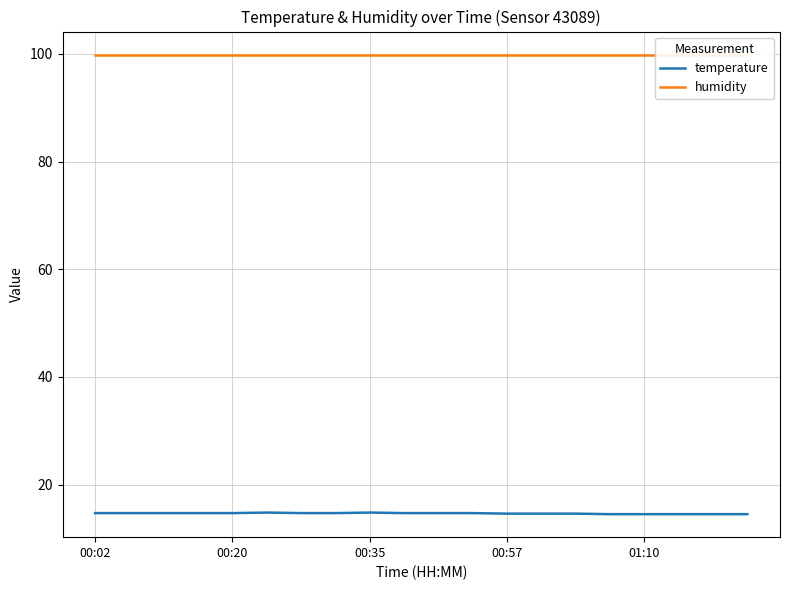

Between 00:35 and 10, which series saw the biggest shift?

temperature